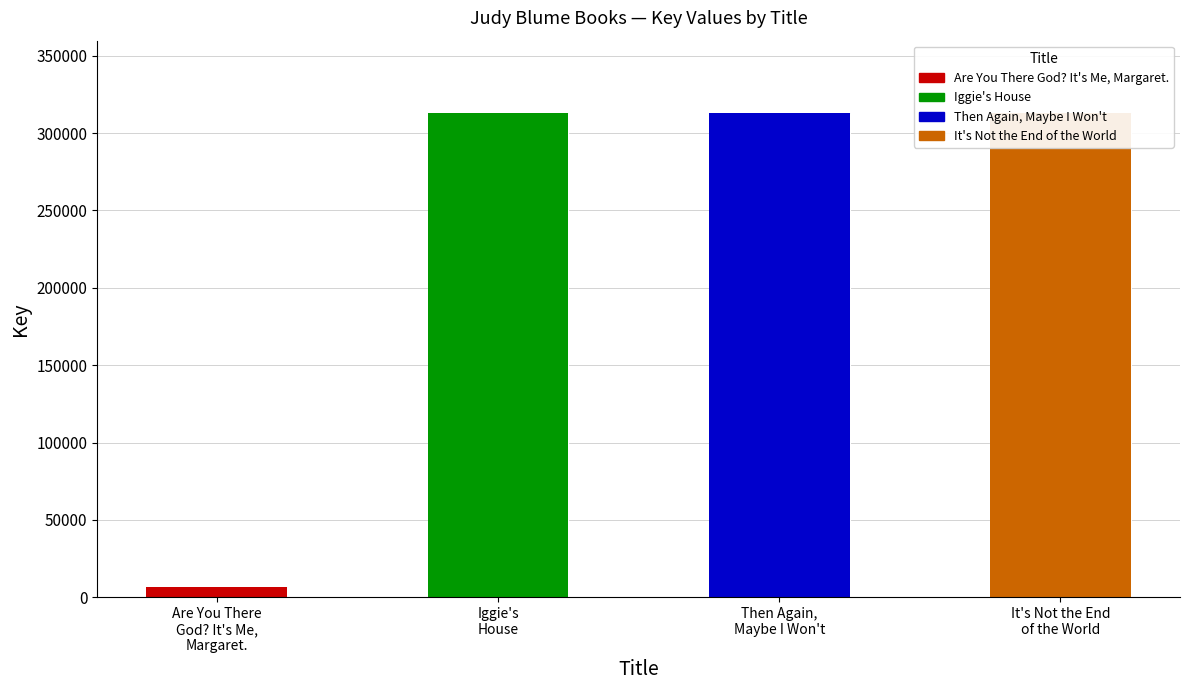

What is the change in value from Are You There
God? It's Me,
Margaret. to Iggie's
House?

+306159